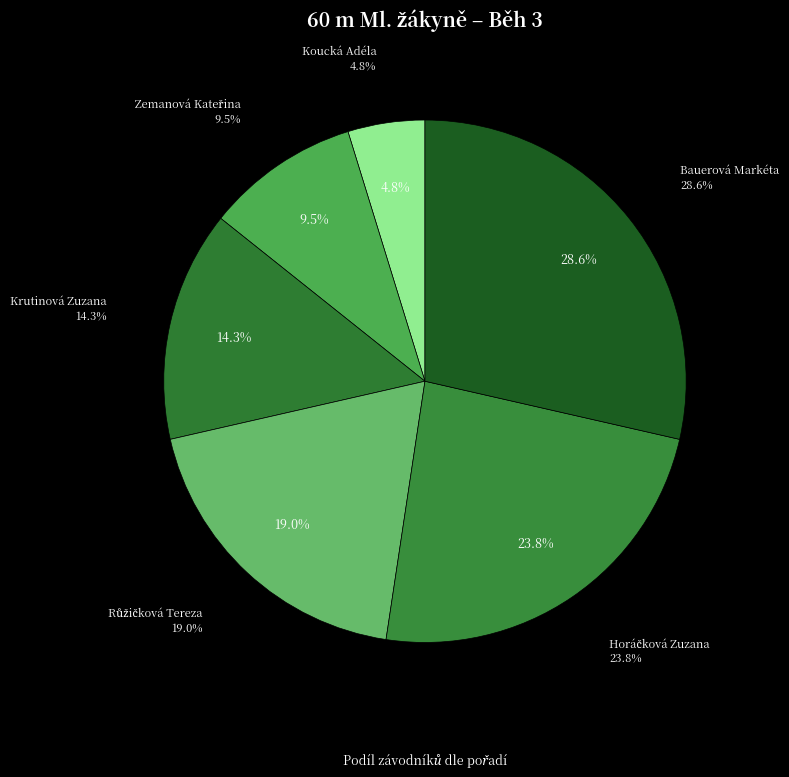

What is the smallest slice in the pie chart?

Koucká Adéla